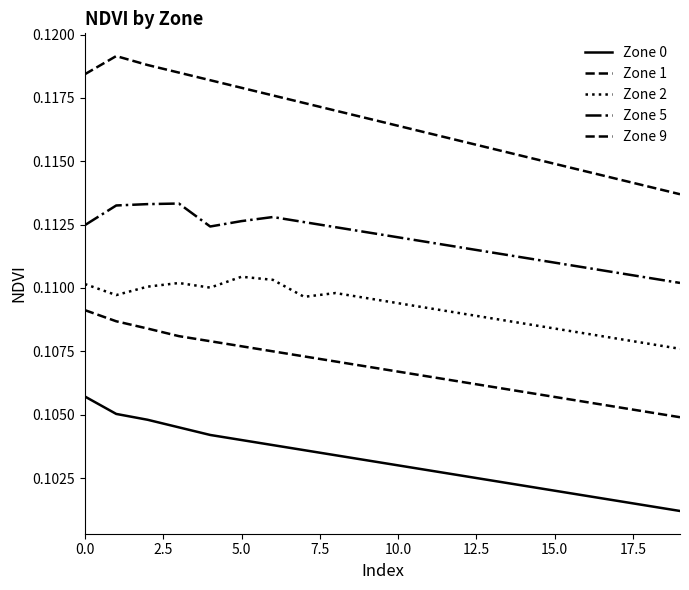

True or false: Zone 5 has more than 1 interior local peaks.

True